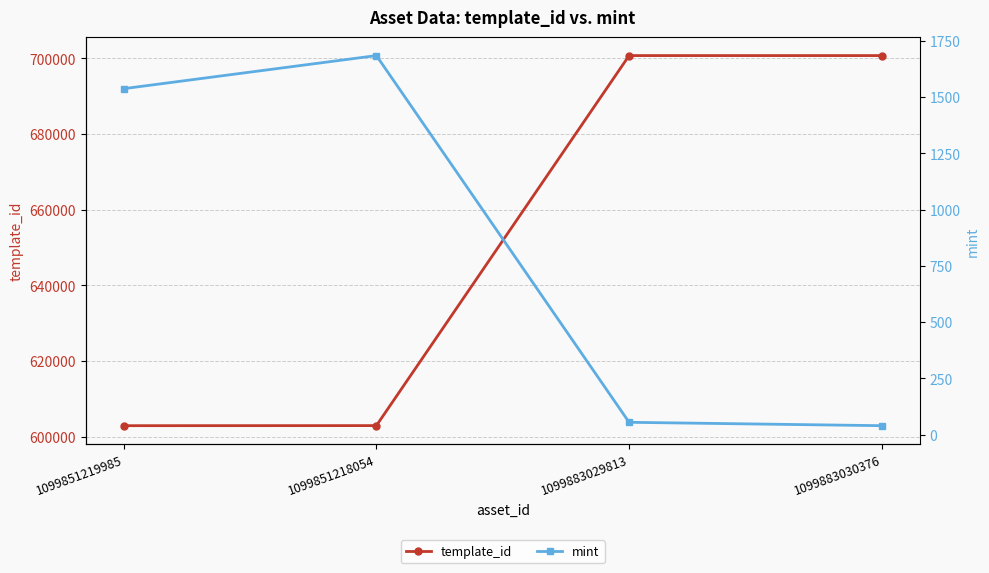

Is the value of mint at 1099851219985 greater than the value of template_id at 1099851219985?

No